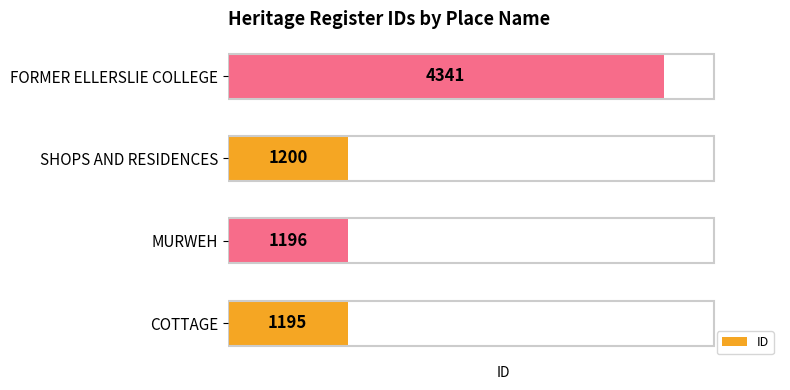

Reading top to bottom, list all the values displayed in this chart.

4341	1200	1196	1195